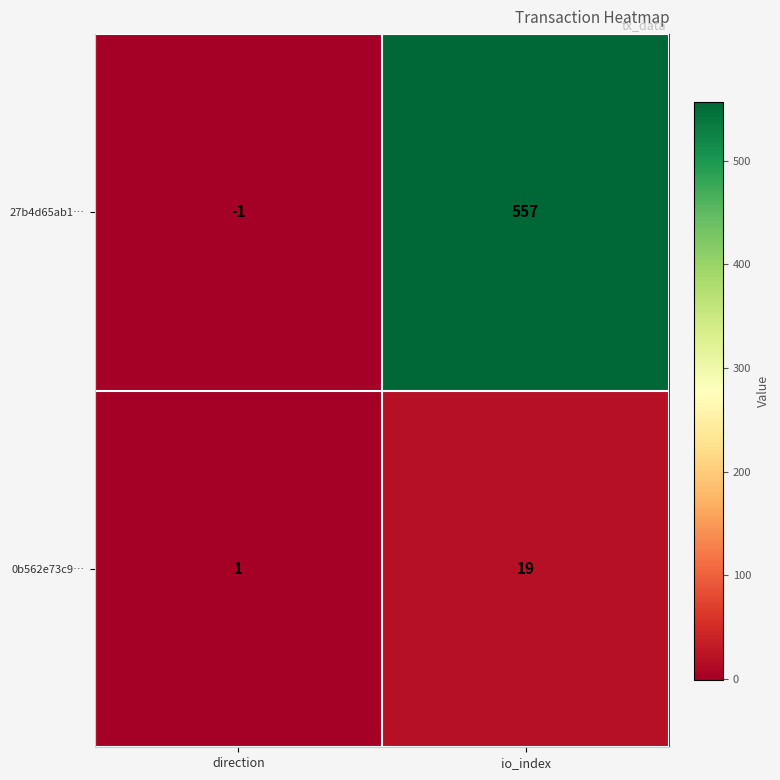

At which label is 0b562e73c9… closest to 10?

direction